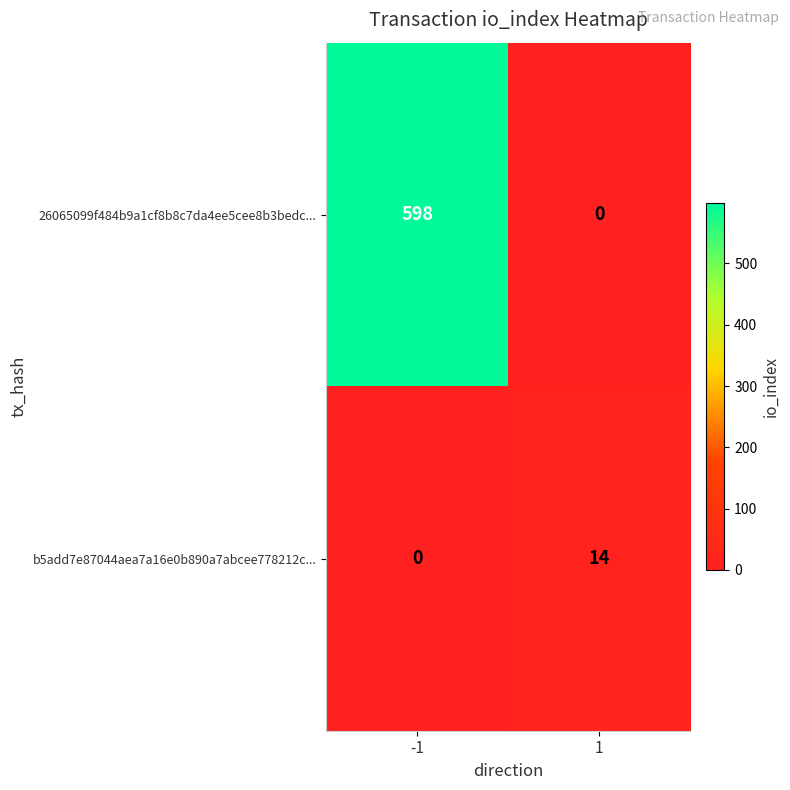

How many categories are shown in the chart?

2